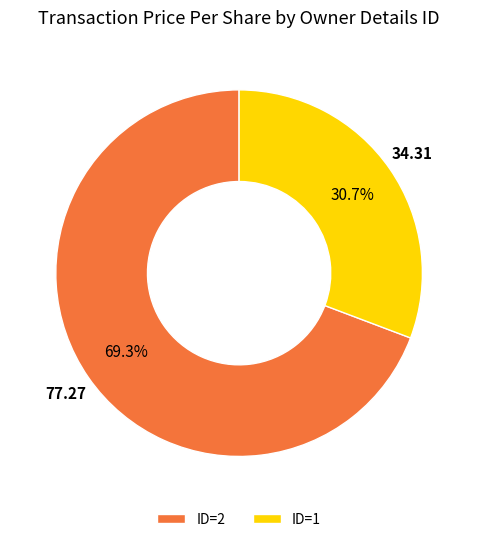

Approximately how many times larger is the value at ID=2 compared to ID=1?

2.3